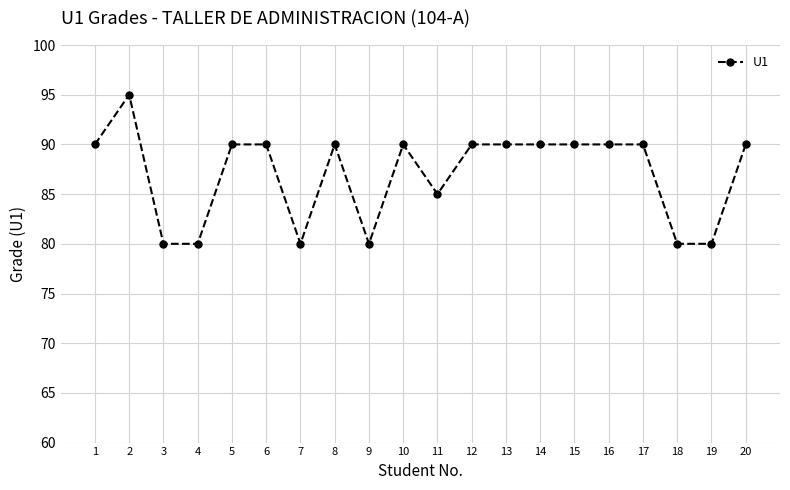

At which label is the value closest to 87?

11